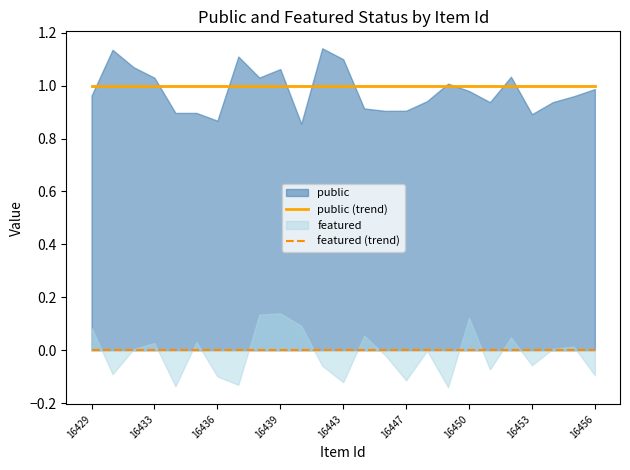

True or false: public (trend) and featured (trend) cross at least once.

False